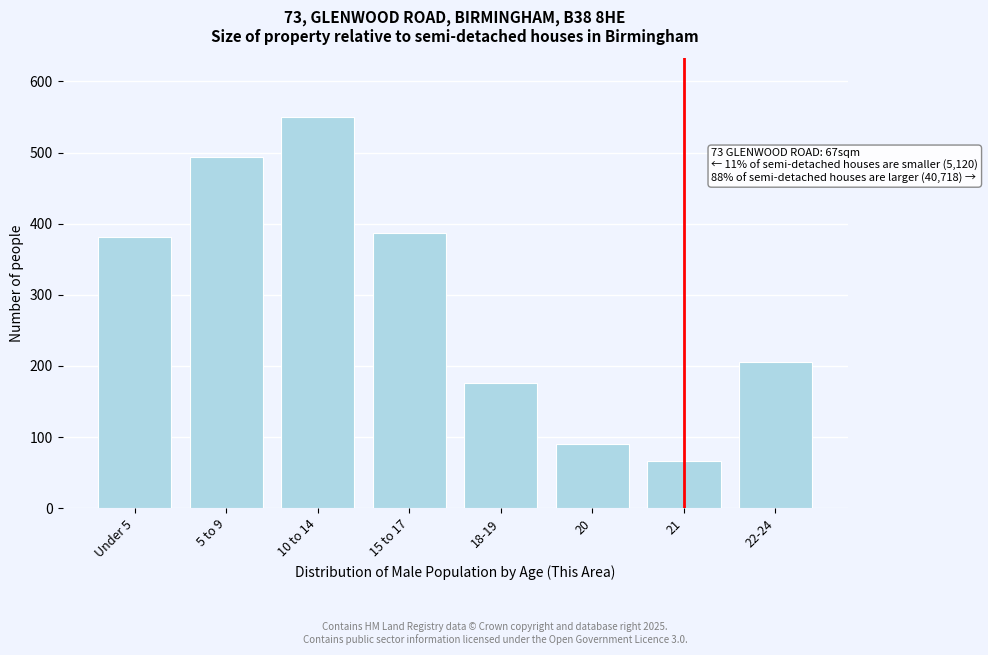

Reading left to right, transcribe all the data shown in this chart.

Under 5=381	5 to 9=494	10 to 14=550	15 to 17=387	18-19=176	20=90	21=67	22-24=205